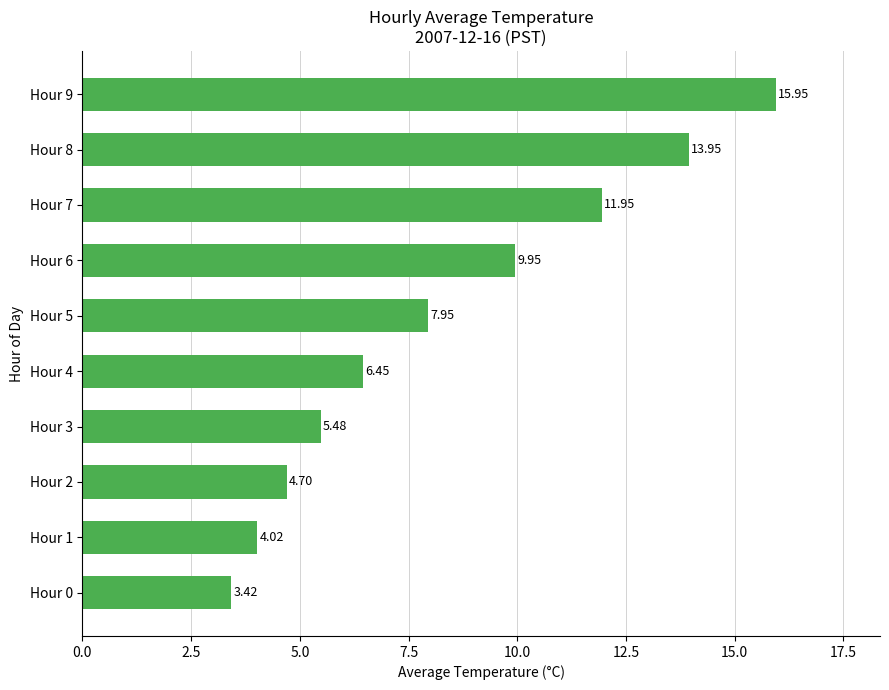

Which label corresponds to the largest value in the chart?

Hour 9